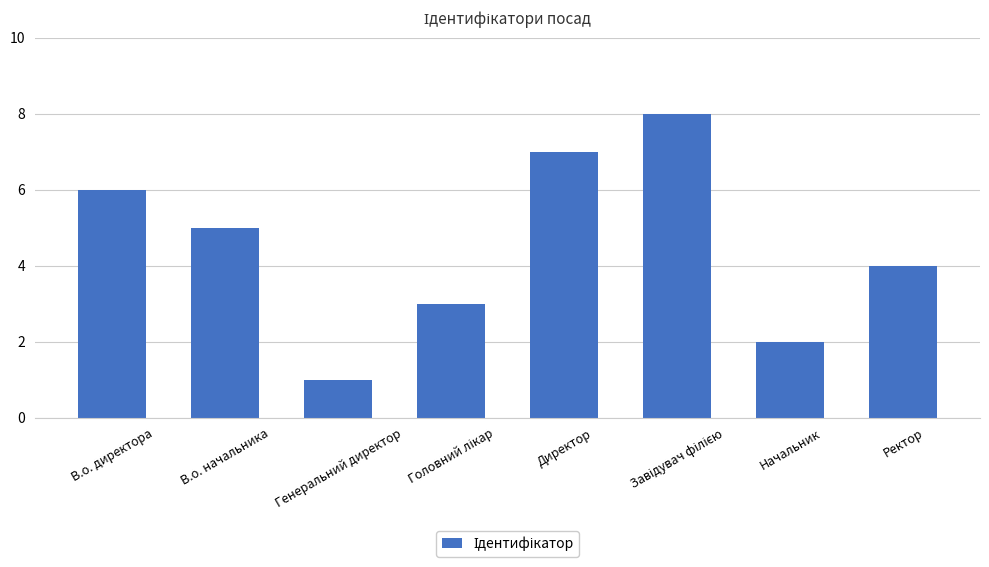

How many categories are shown in the chart?

8